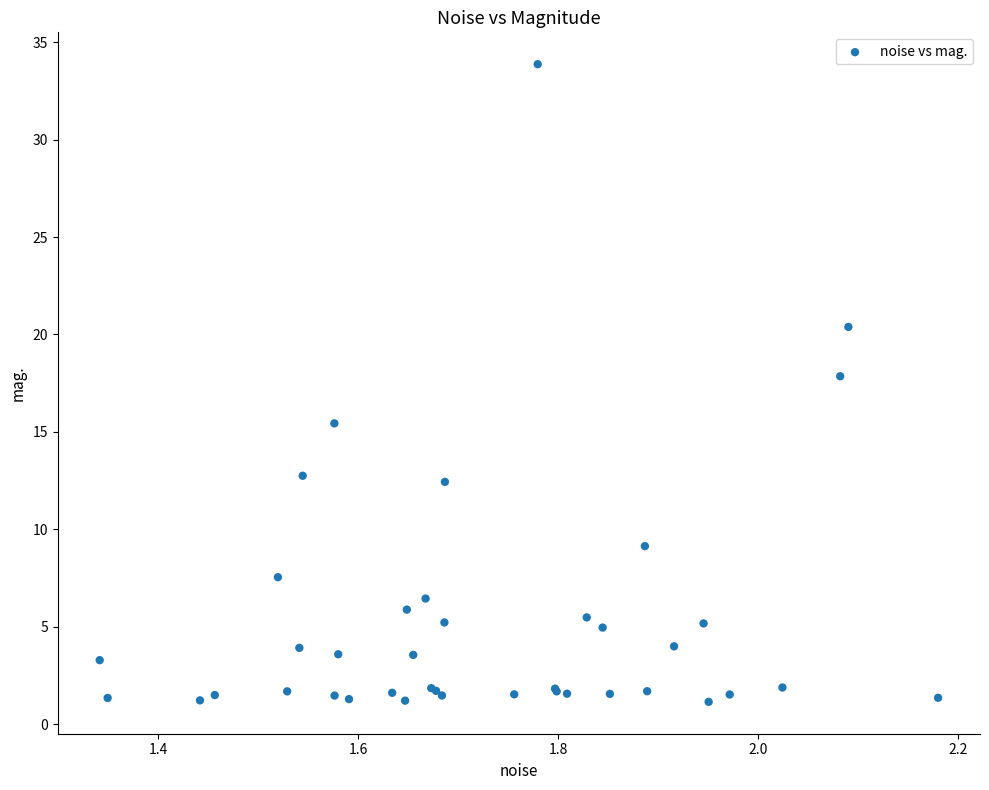

What Y value in the scatter plot is closest to 17?

17.9